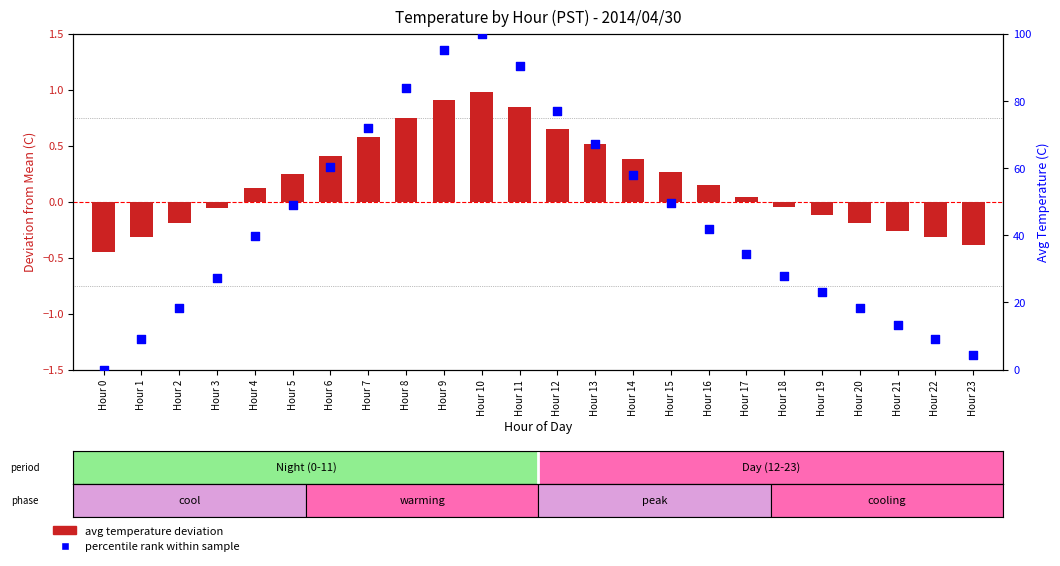

Which series contains the lowest Y value?

avg temperature deviation